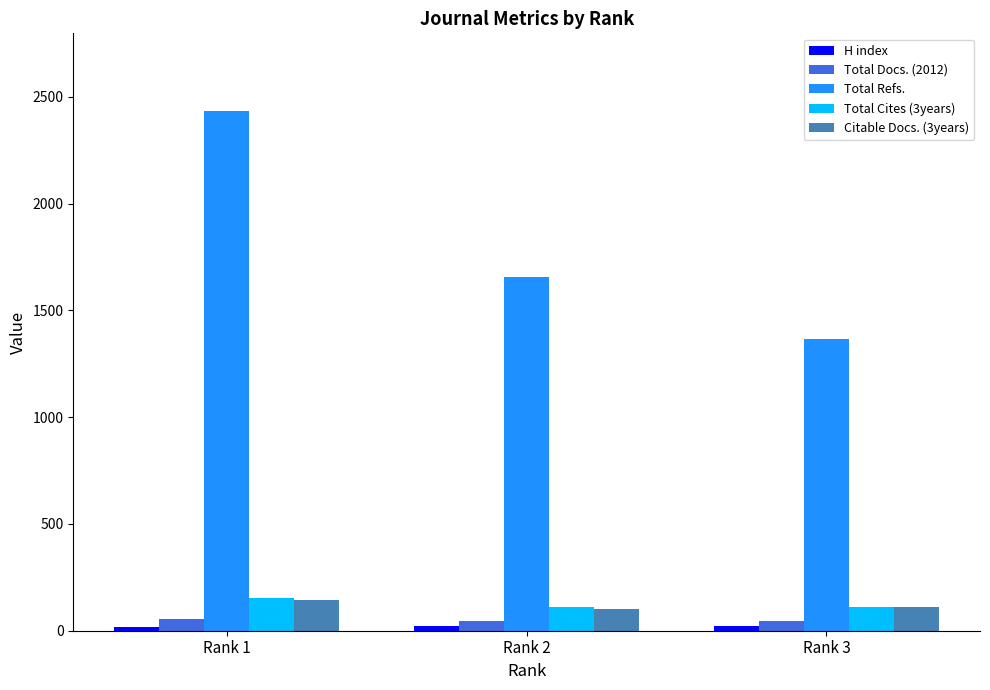

The value of Total Refs. at Rank 1 is 3740. True or false?

False